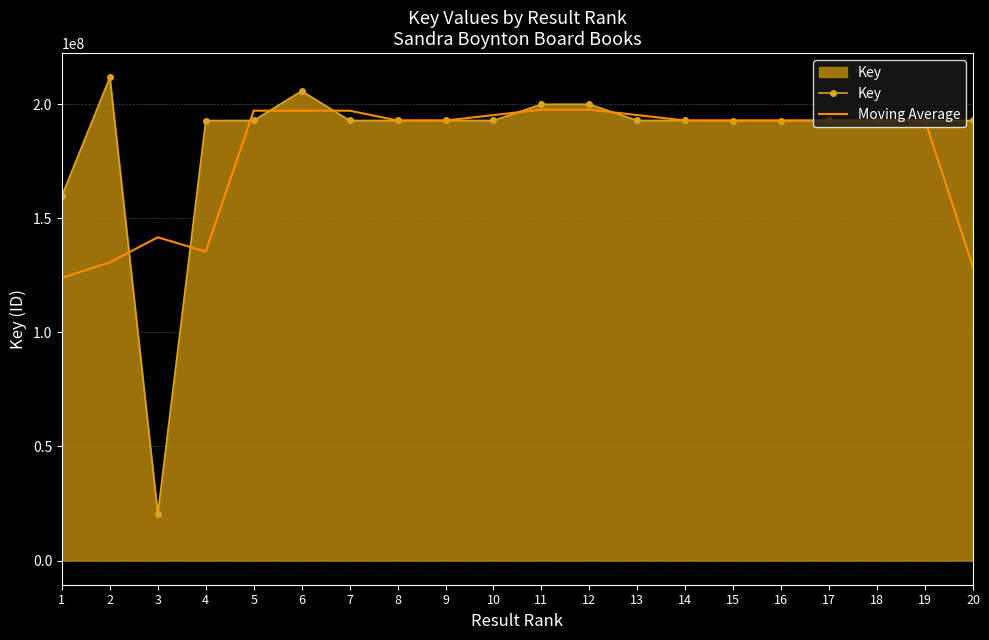

Which label corresponds to the smallest value in the chart?

3